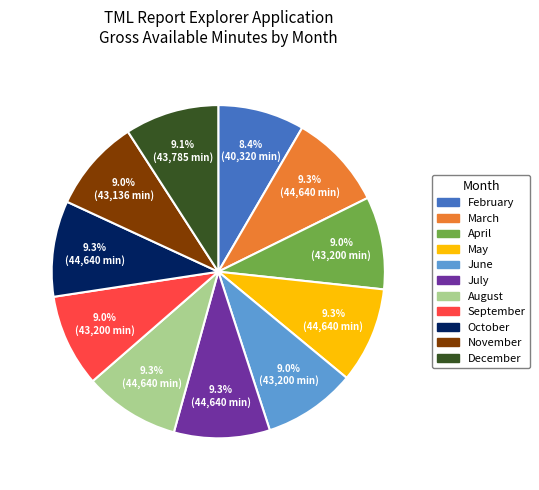

Is there any slice that represents more than half of the pie?

No